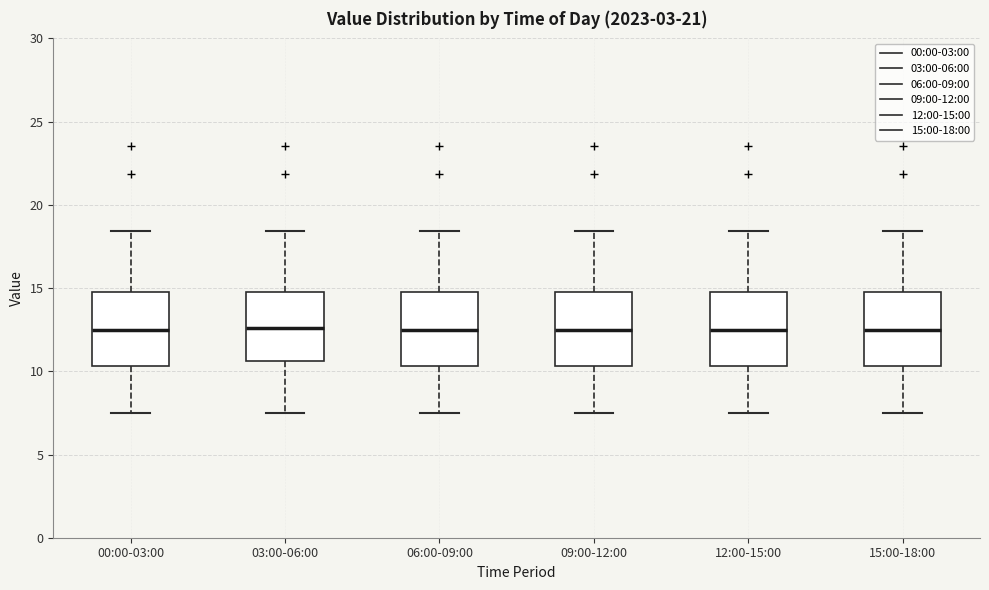

Where does the upper whisker of the box for 00:00-03:00 end on the y-axis? The values are not printed on the chart, so give them approximately, as read against the axis.

18.5